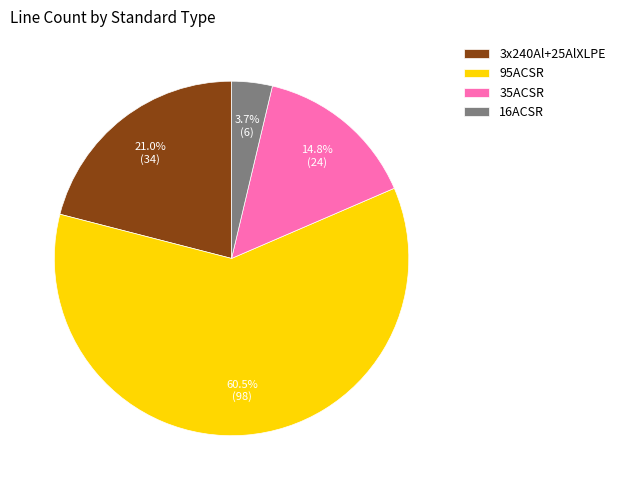

To the nearest percent, what is the average slice percentage?

25%